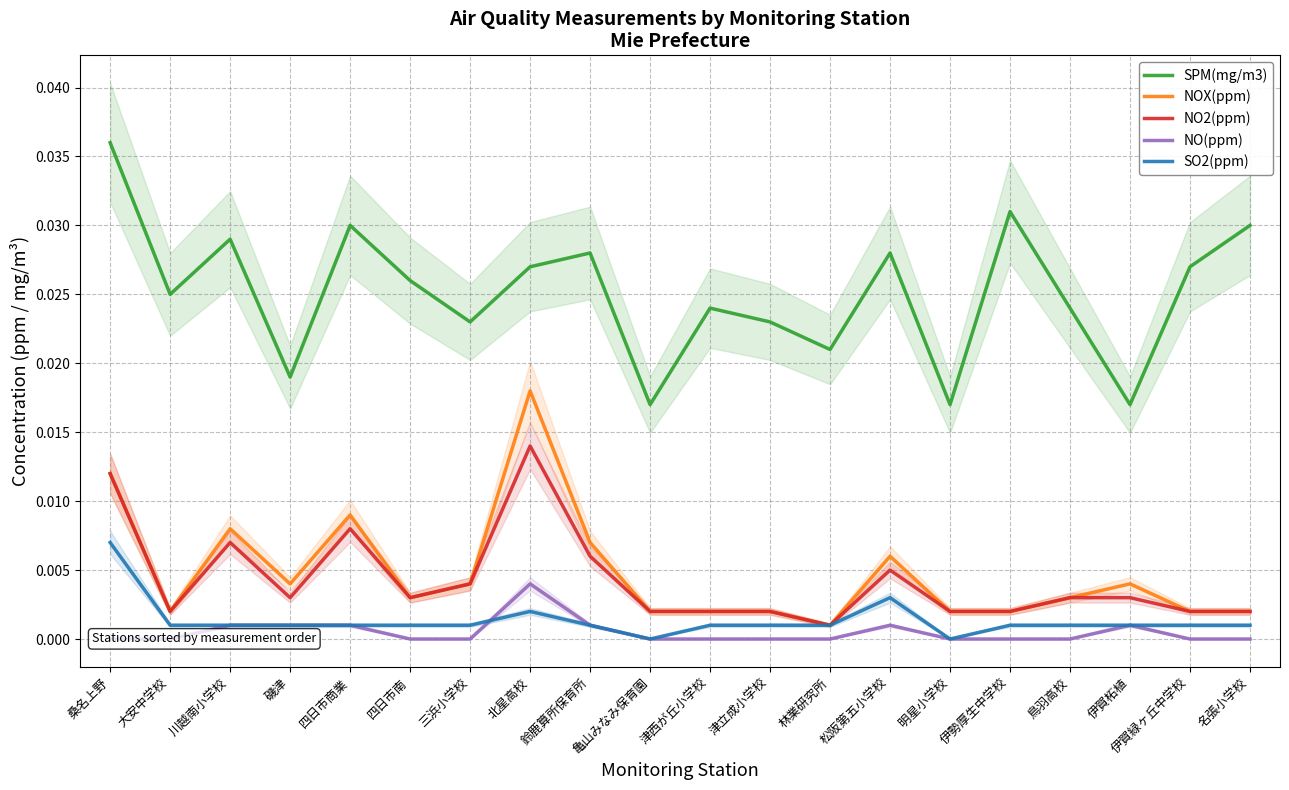

Where is SO2(ppm) nearest to the value 0?

亀山みなみ保育園